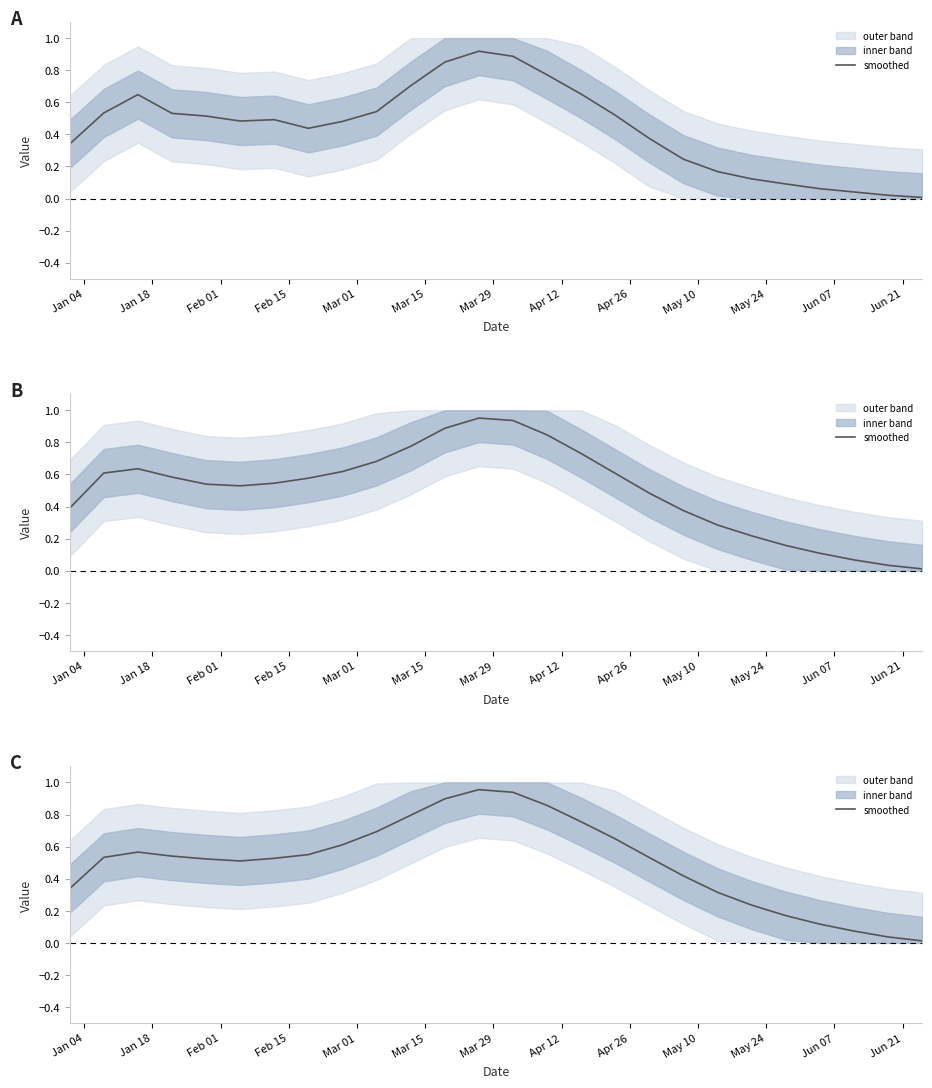

Is it true that the value at Apr 12 is 0.2?

False